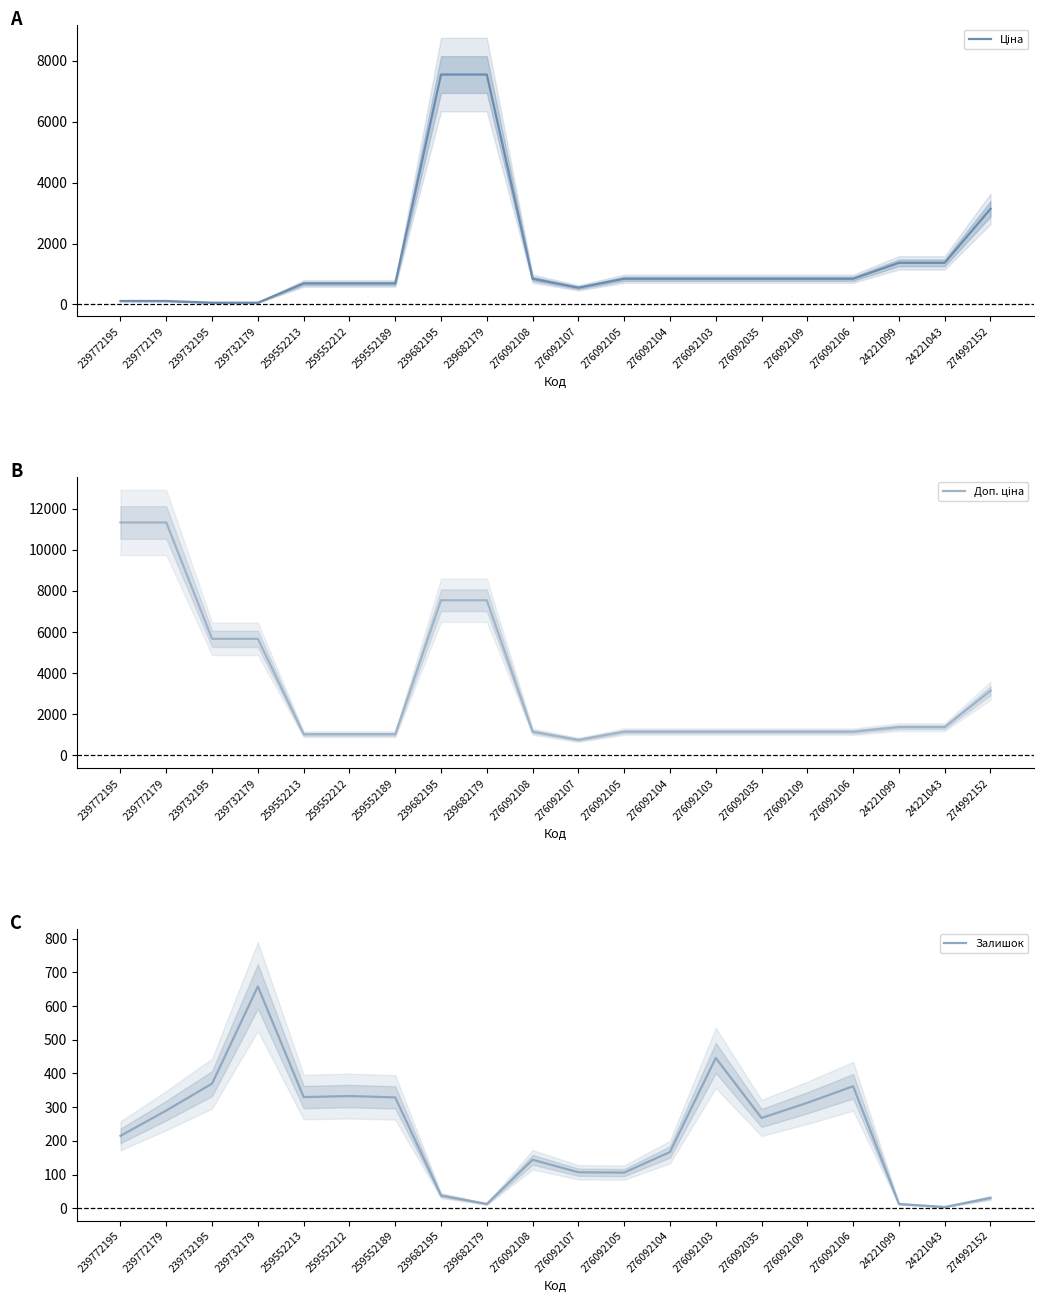

What is the difference between the maximum and minimum values in the Доп. ціна series?

10592.0